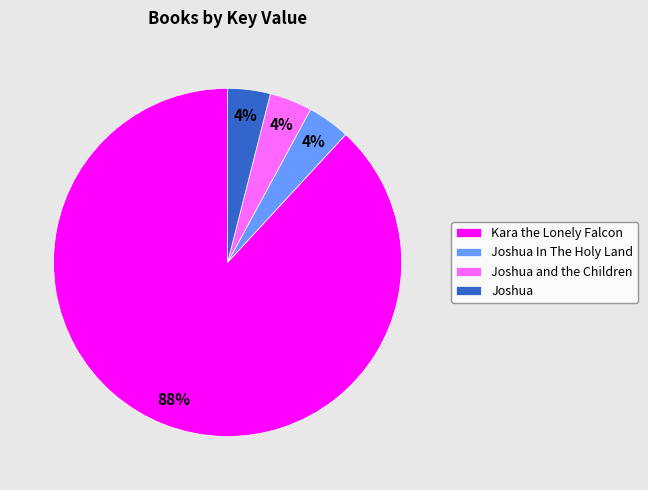

The Kara the Lonely Falcon slice represents 77% of the pie. True or false?

False